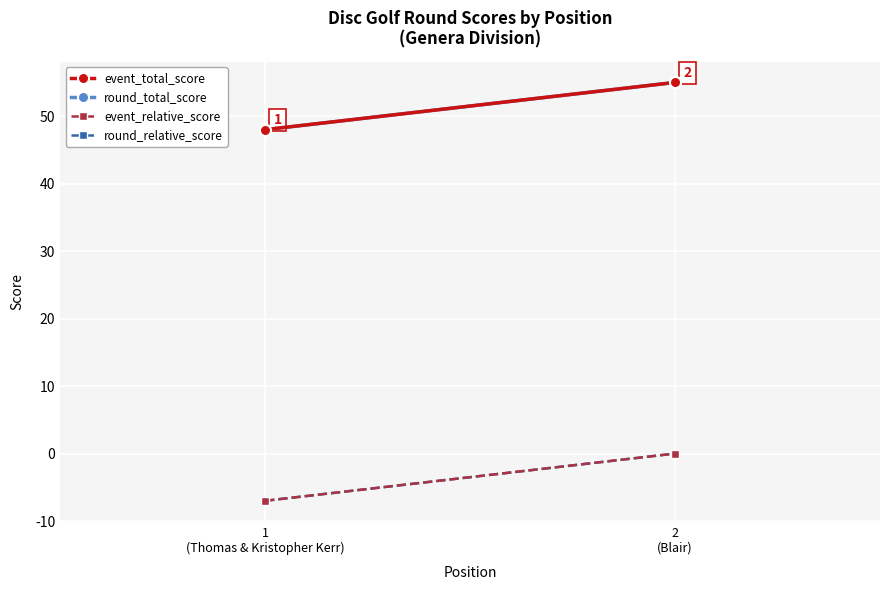

What position from the right is 1
(Thomas & Kristopher Kerr)?

2